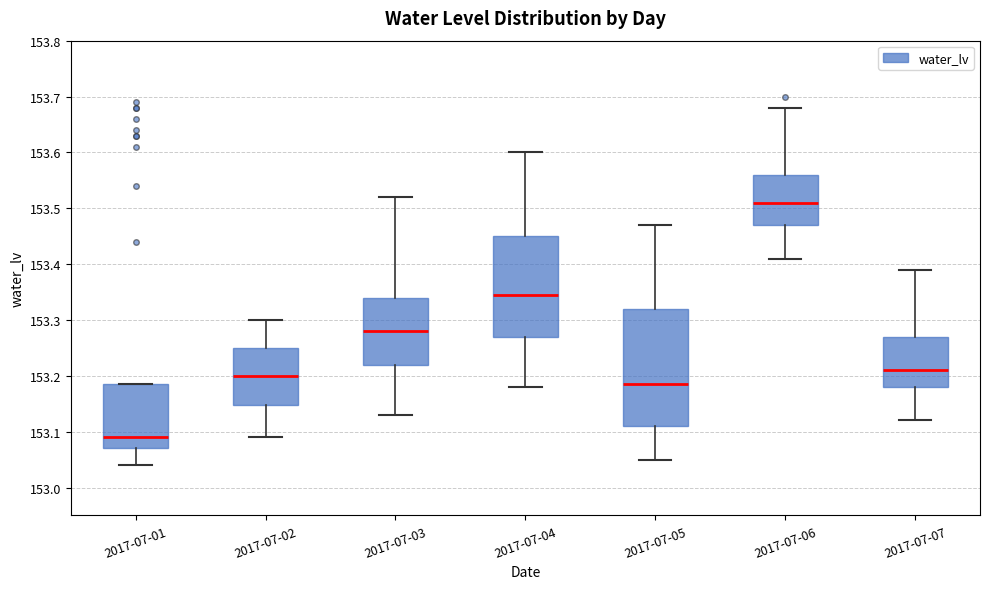

Reading left to right, read every box against the y-axis: the position of its median line, the range the box covers, and the ends of its whiskers. The values are not printed on the chart, so give them approximately, as read against the axis.

2017-07-01: median 153.09, box 153.07 to 153.19, whiskers 153.04 to 153.19
2017-07-02: median 153.20, box 153.15 to 153.25, whiskers 153.09 to 153.30
2017-07-03: median 153.28, box 153.22 to 153.34, whiskers 153.13 to 153.52
2017-07-04: median 153.35, box 153.27 to 153.45, whiskers 153.18 to 153.60
2017-07-05: median 153.19, box 153.11 to 153.32, whiskers 153.05 to 153.47
2017-07-06: median 153.51, box 153.47 to 153.56, whiskers 153.41 to 153.68
2017-07-07: median 153.21, box 153.18 to 153.27, whiskers 153.12 to 153.39